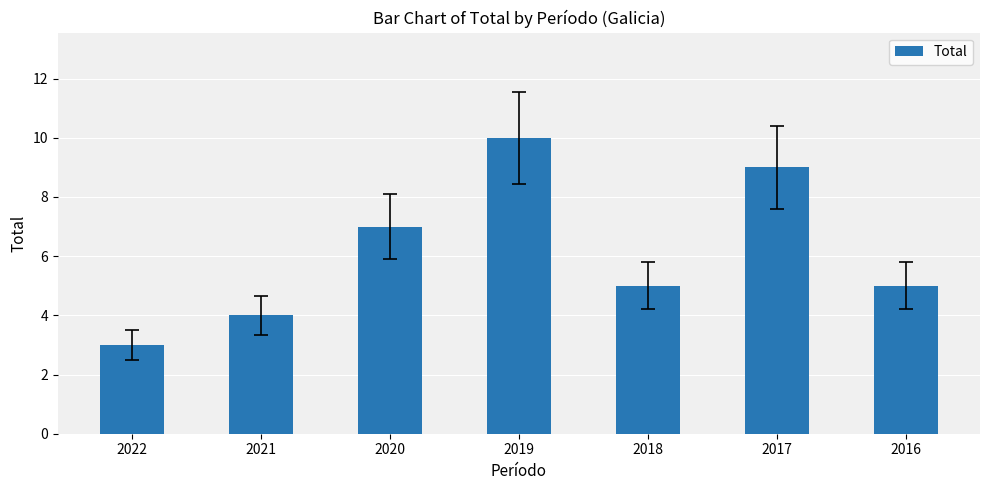

What is the difference between the maximum and minimum values?

7